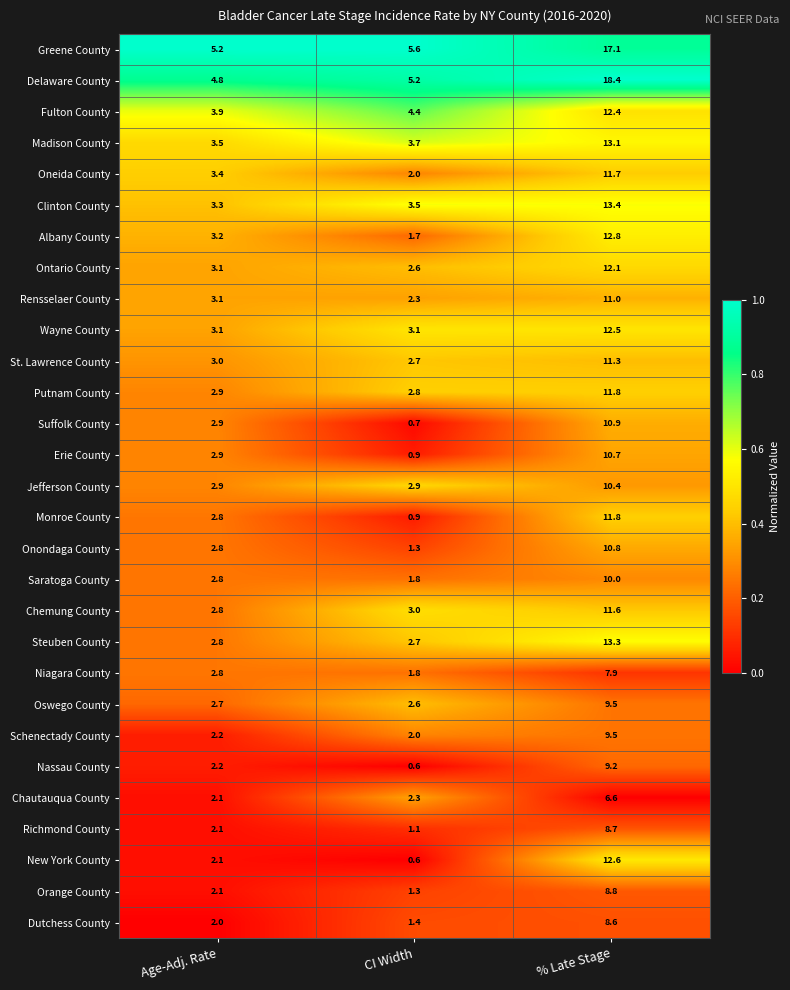

What is the difference between the highest and lowest values at % Late Stage?

11.8